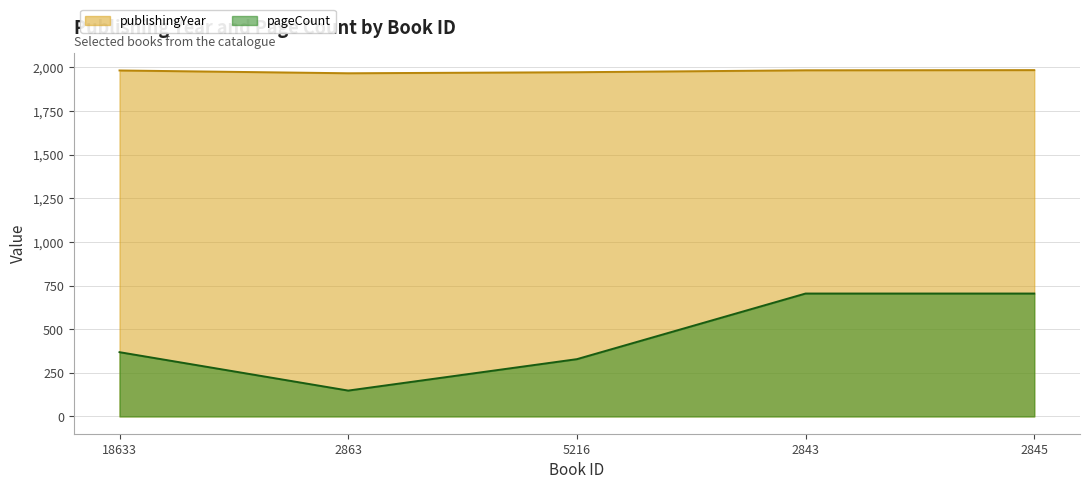

What is the difference between the highest and lowest values at 5216?

1644